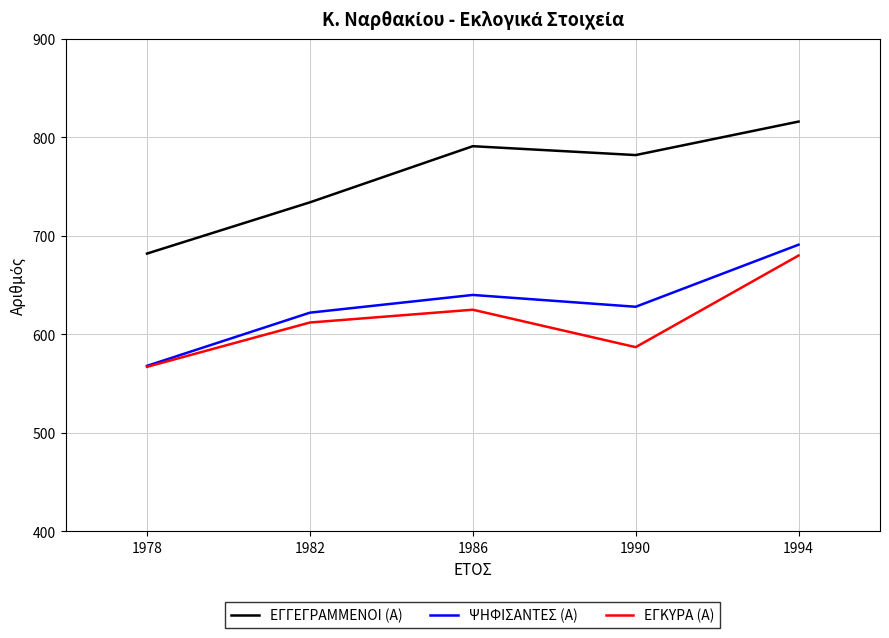

True or false: ΕΓΓΕΓΡΑΜΜΕΝΟΙ (Α) and ΨΗΦΙΣΑΝΤΕΣ (Α) intersect in this chart.

False